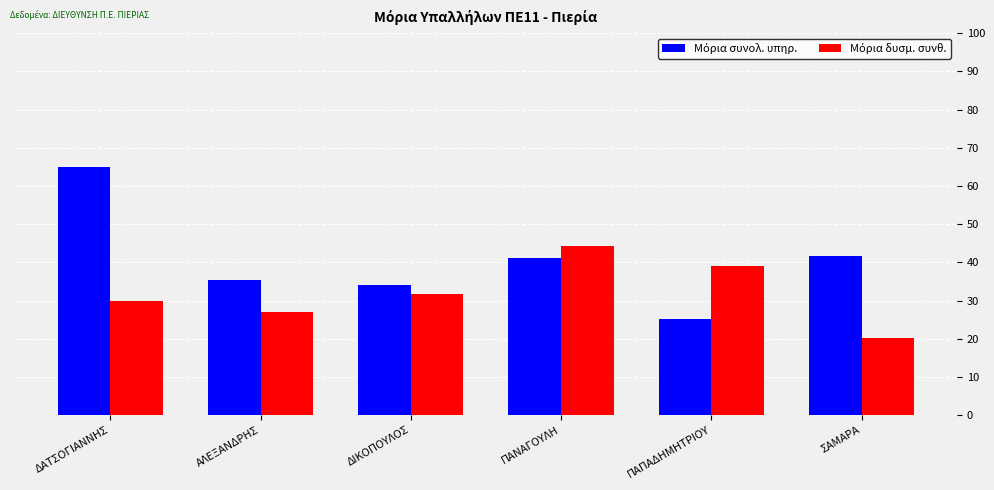

What is the minimum value shown in the chart?

20.2